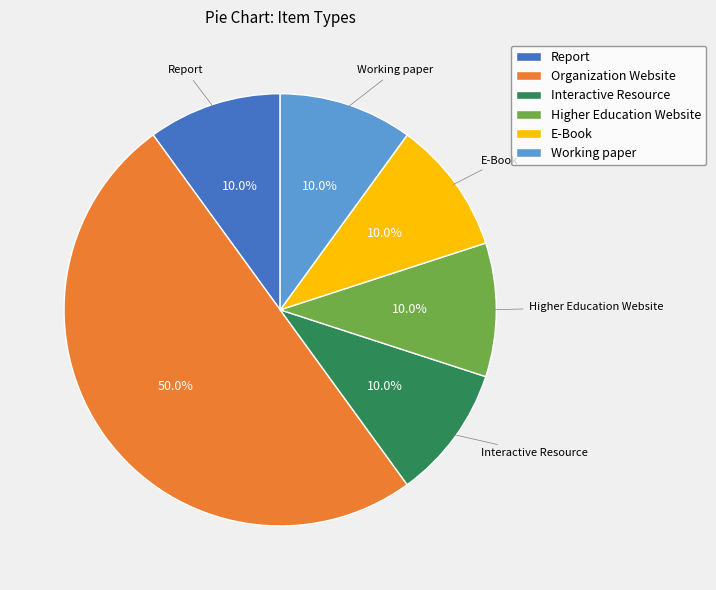

How many slices are in this pie chart?

6